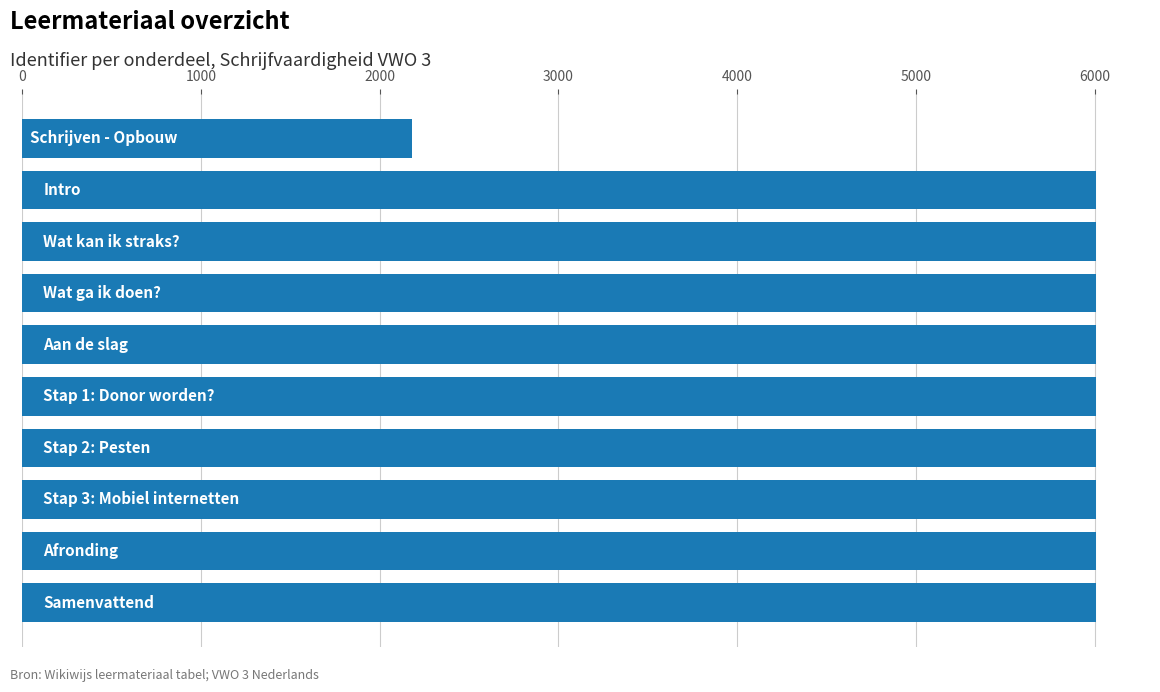

What is the greatest value displayed?

6009.3